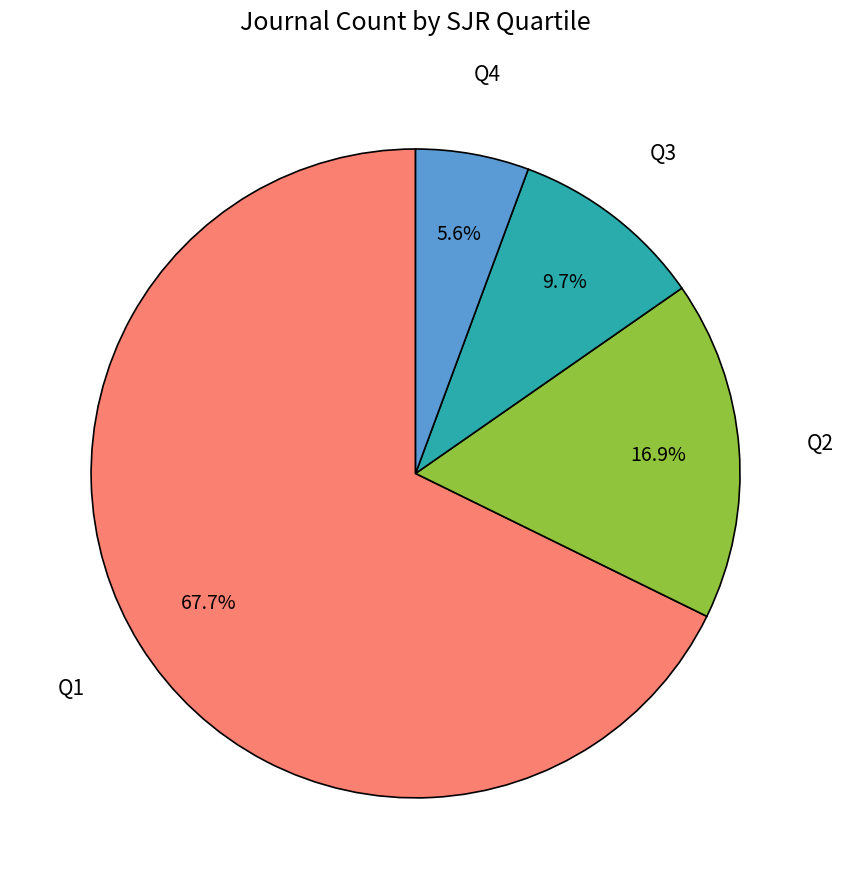

Does any single category account for the majority?

Yes